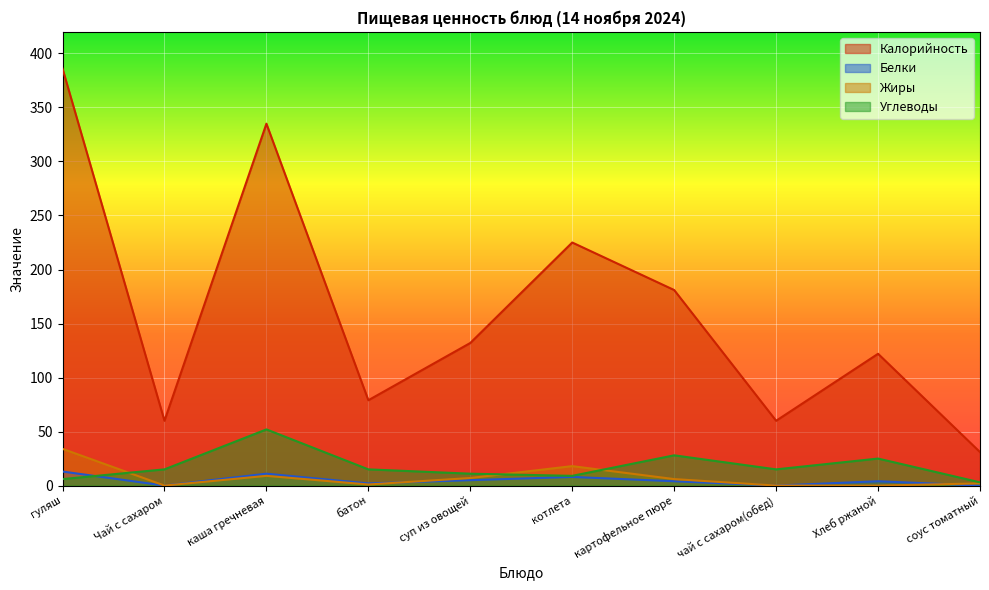

At which category is the sum across all series the highest?

гуляш